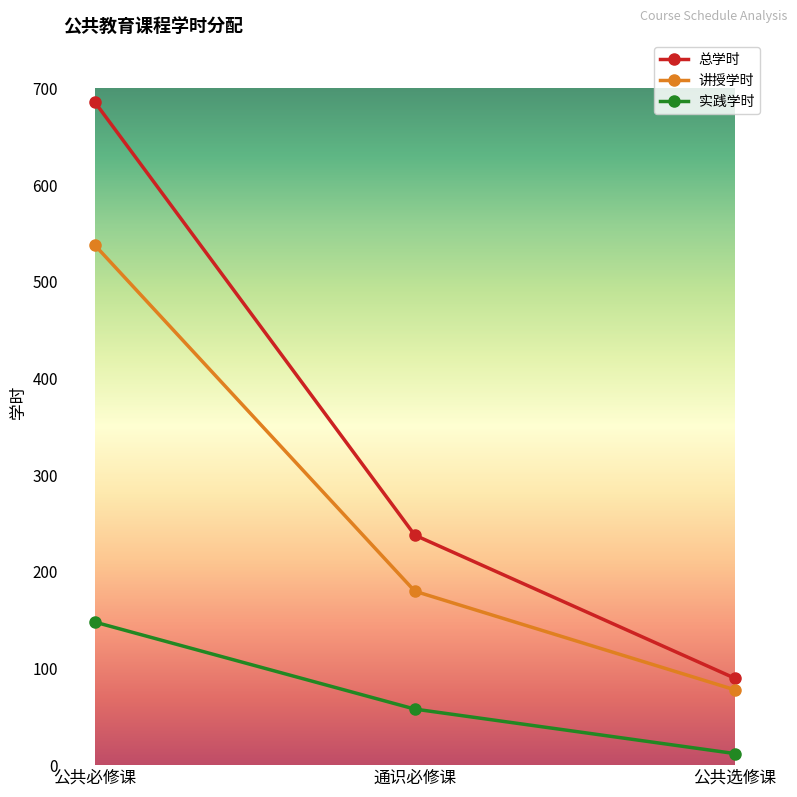

The value of 实践学时 at 公共必修课 is 148. True or false?

True